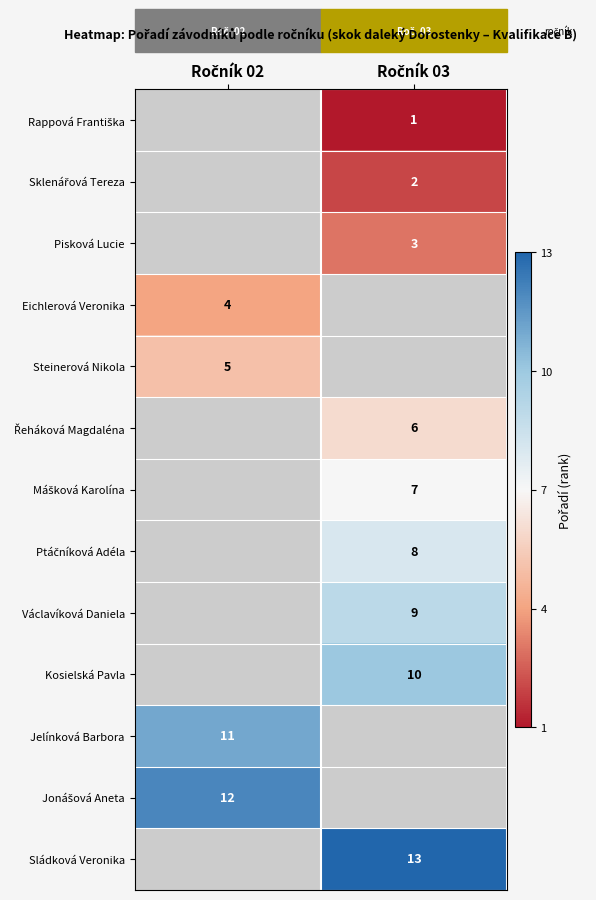

How many positive values does the Řeháková Magdaléna series have?

1